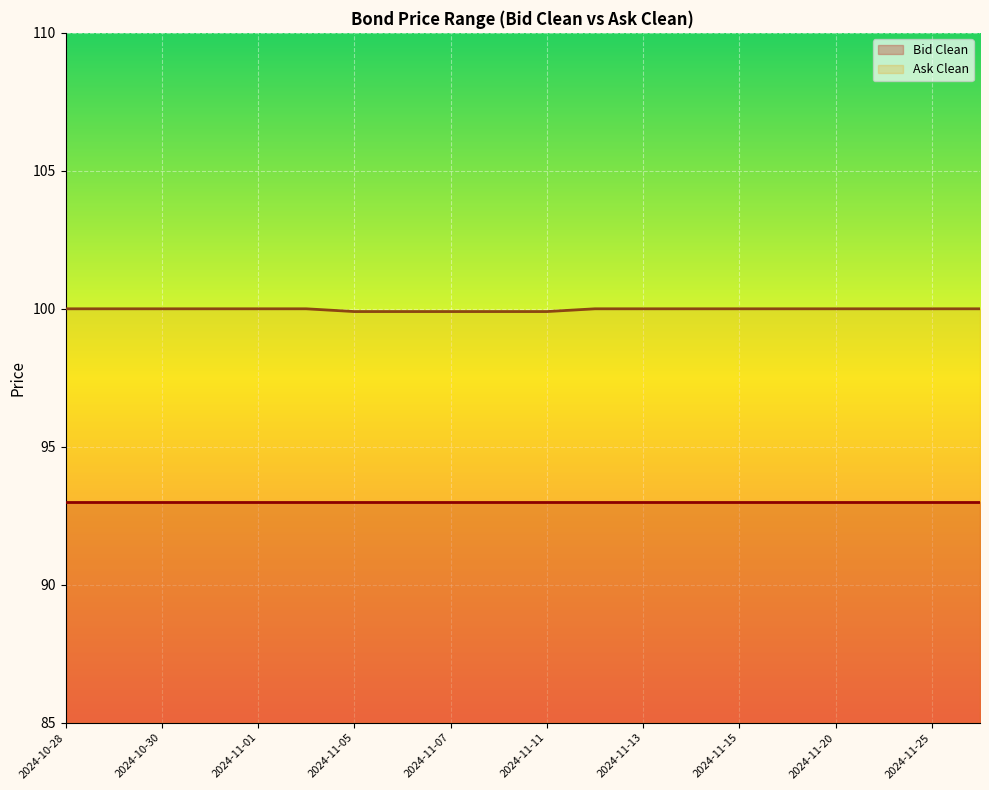

What position from the right is 2024-11-15?

6